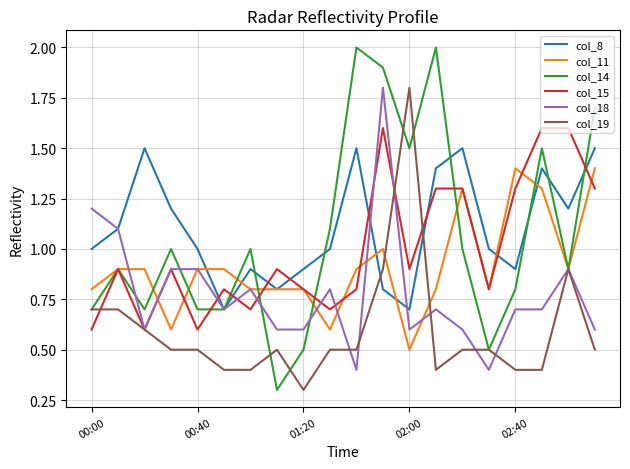

Which series has the largest range (max minus min)?

col_14